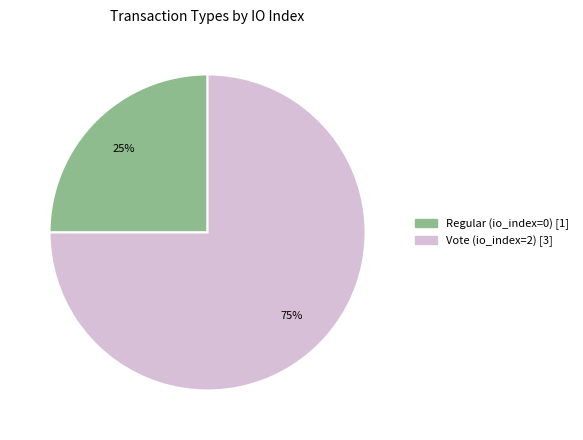

Do Regular and Vote together represent more than half of the pie?

Yes